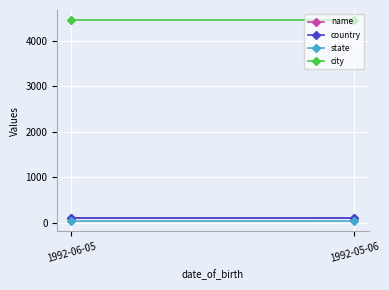

At which label does country reach its peak?

1992-06-05